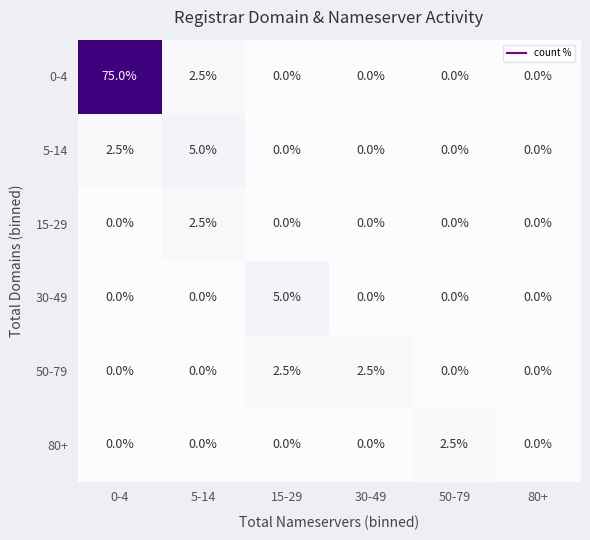

True or false: 5-14 has a value of 2.6 at 80+.

False